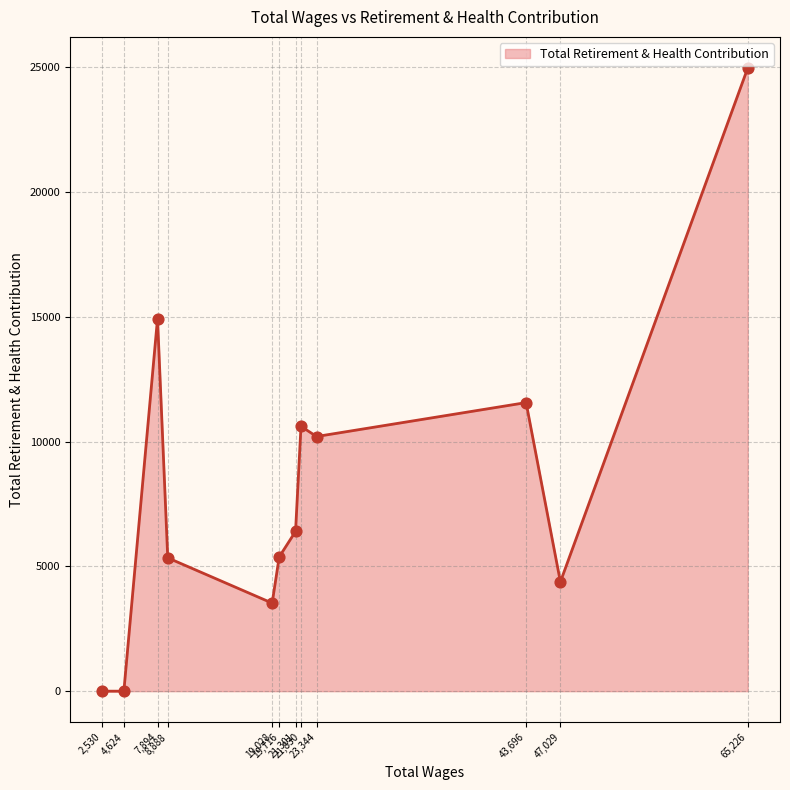

What is the difference between the maximum and minimum values?

24963